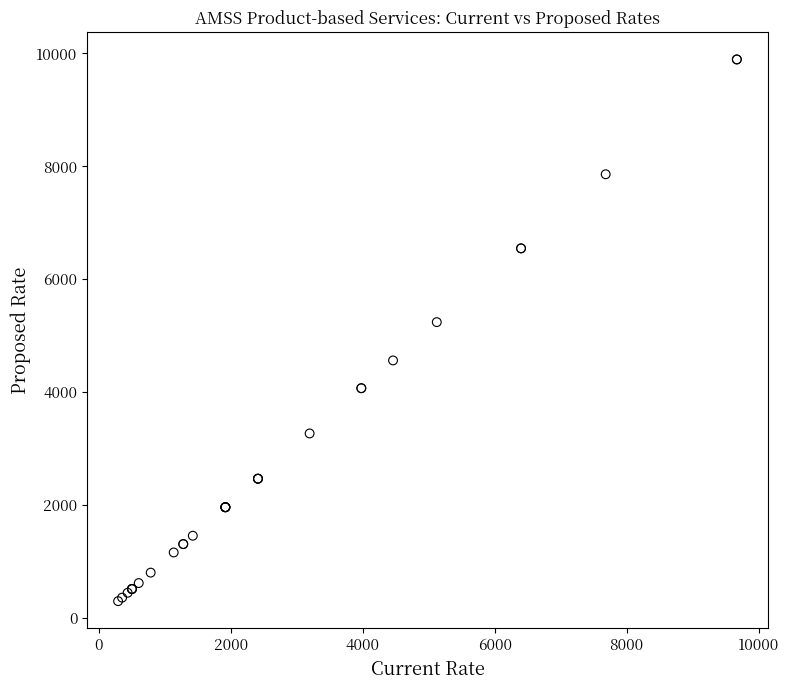

What Y value in the scatter plot is closest to 5095?

5239.8